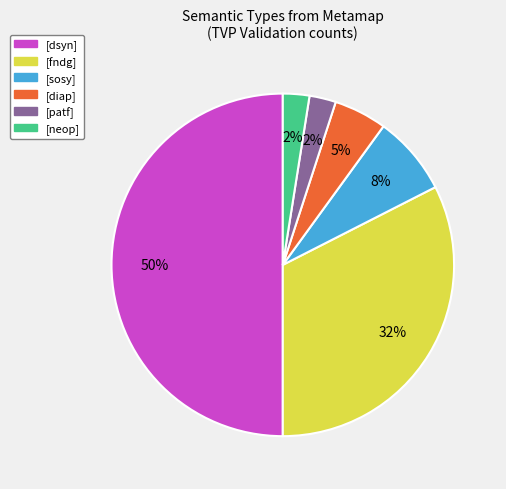

Is [sosy] the majority of the pie?

No